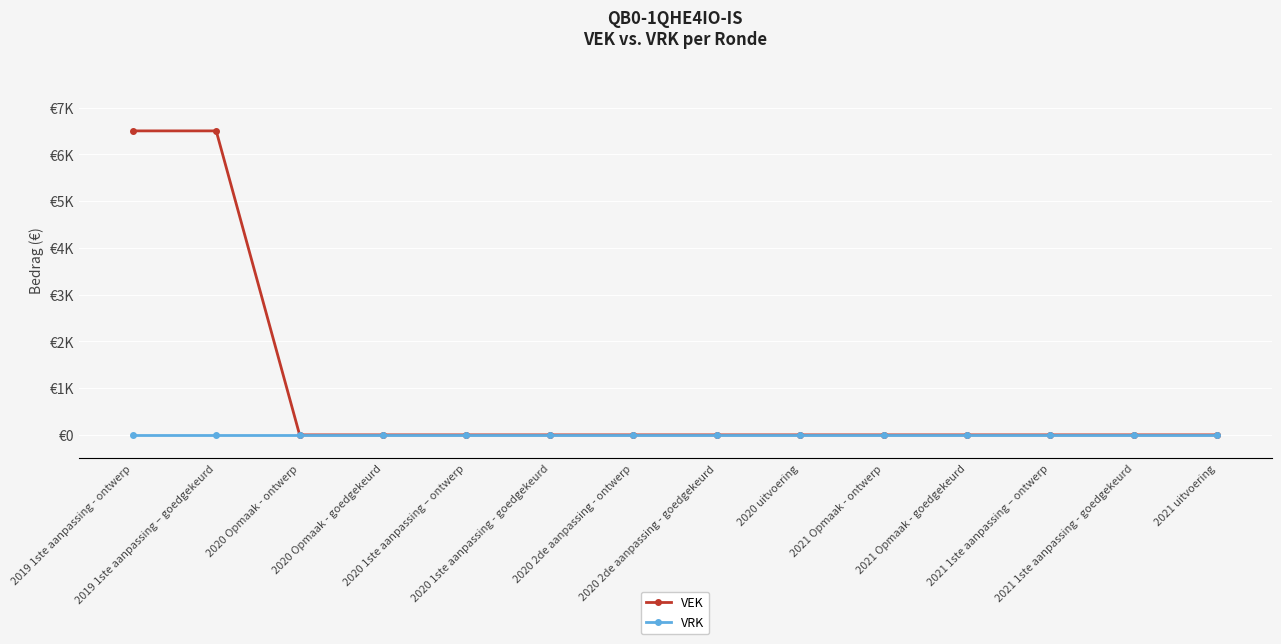

What are all the series names shown in the legend?

VEK, VRK